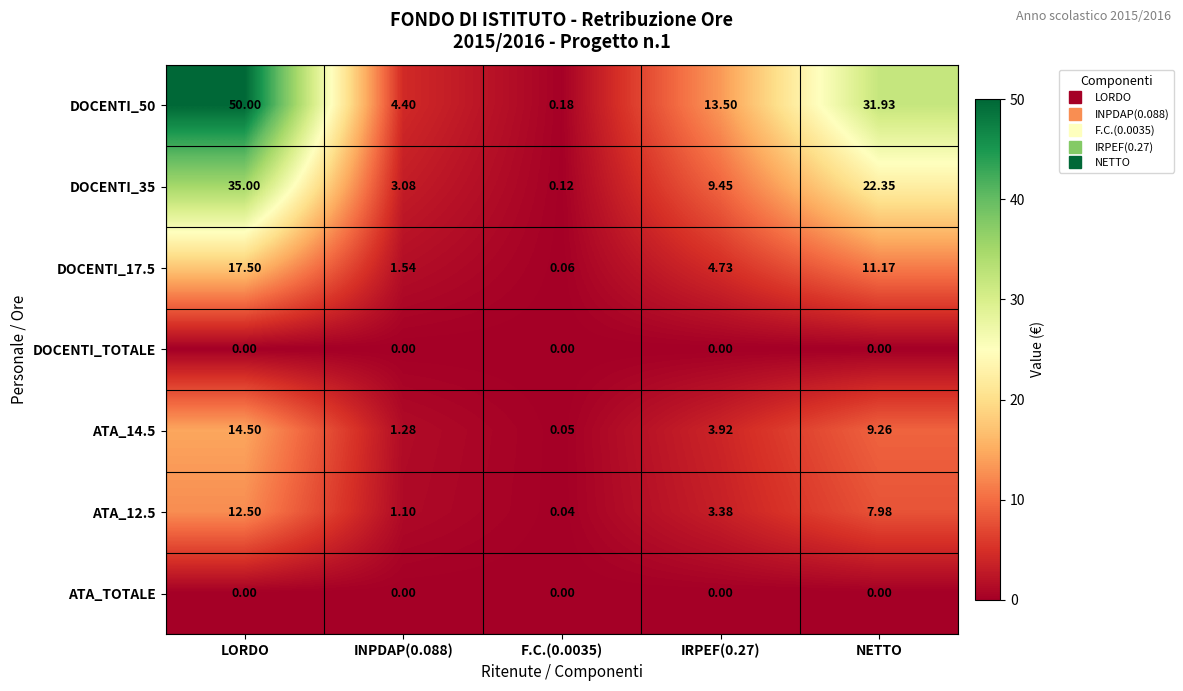

At which label does ATA_14.5 reach its peak?

LORDO